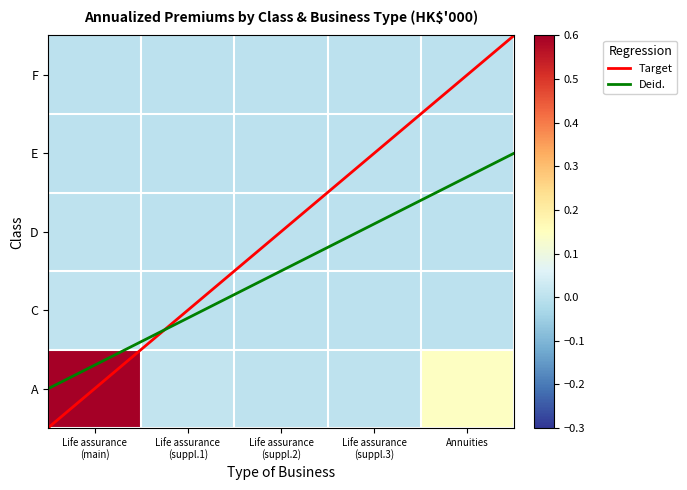

True or false: C has a value of 0.0 at Life assurance
(suppl.1).

False